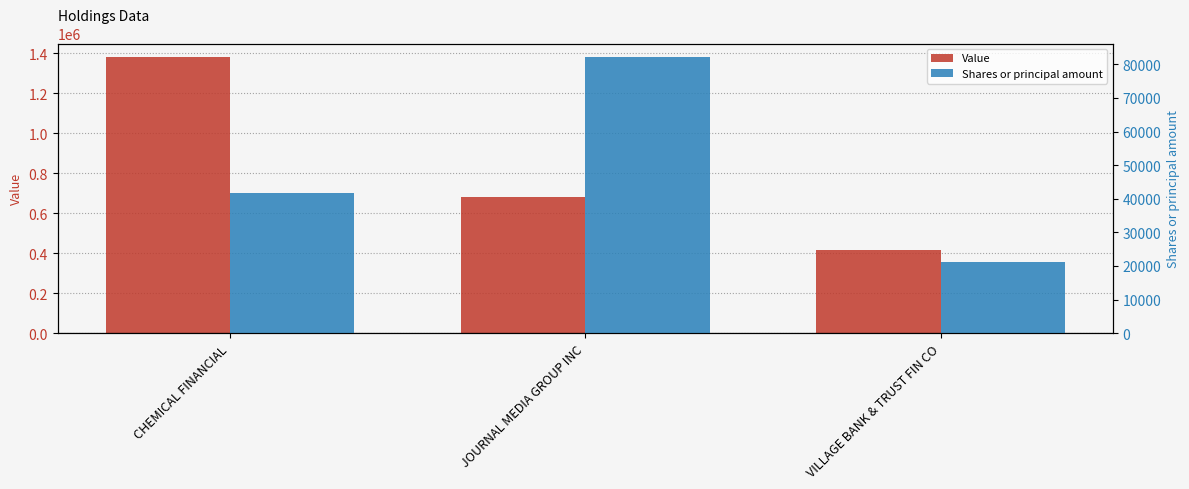

Which series has the largest total across all categories?

Value